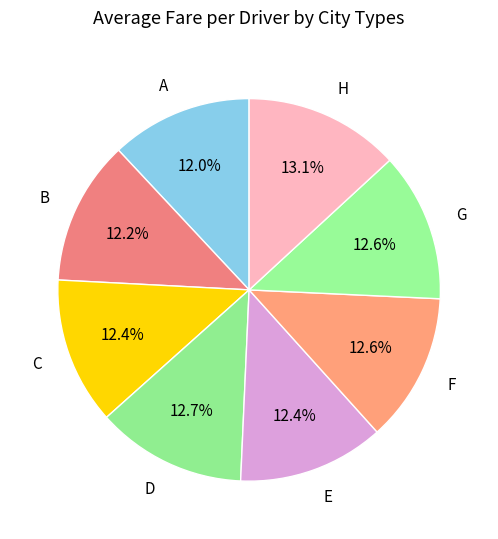

To the nearest percent, what is the combined percentage of D and F?

25%